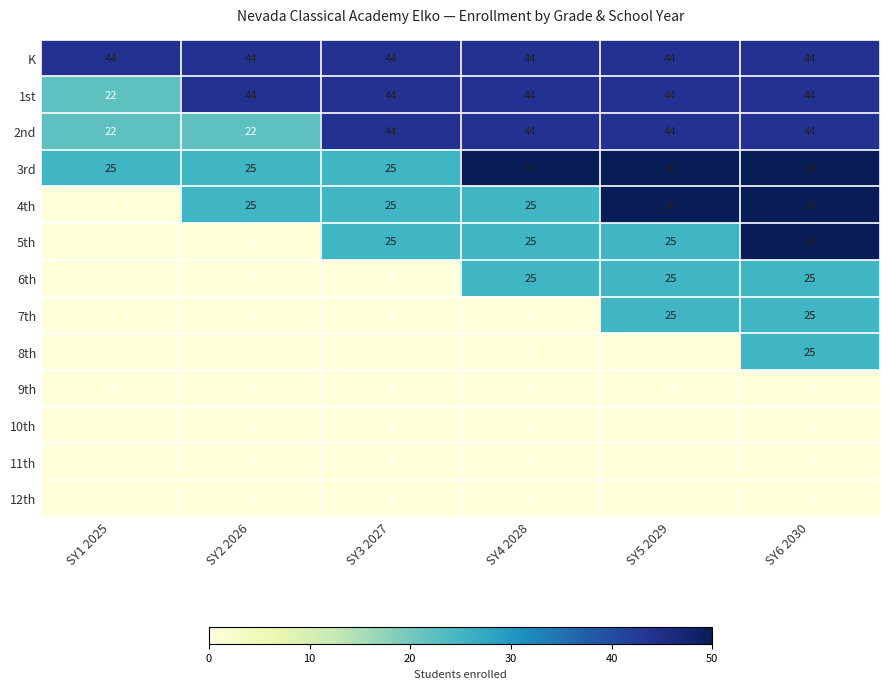

What is the sum of the 1st values at SY5 2029 and SY3 2027?

88